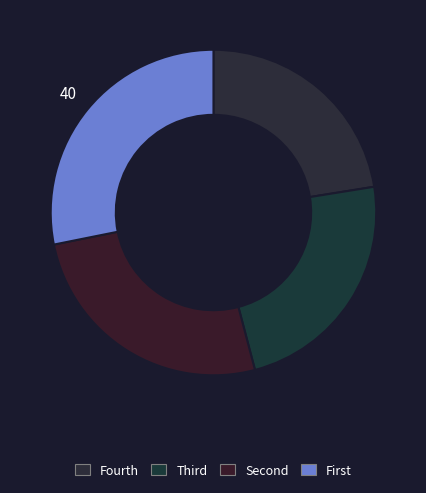

Which category has the smallest portion of the pie?

Fourth